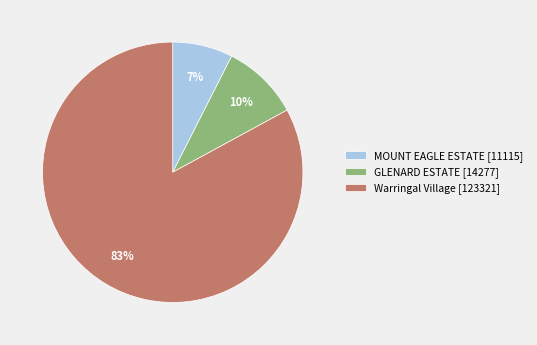

Is the sum of Warringal Village [123321] and GLENARD ESTATE [14277] greater than half?

Yes